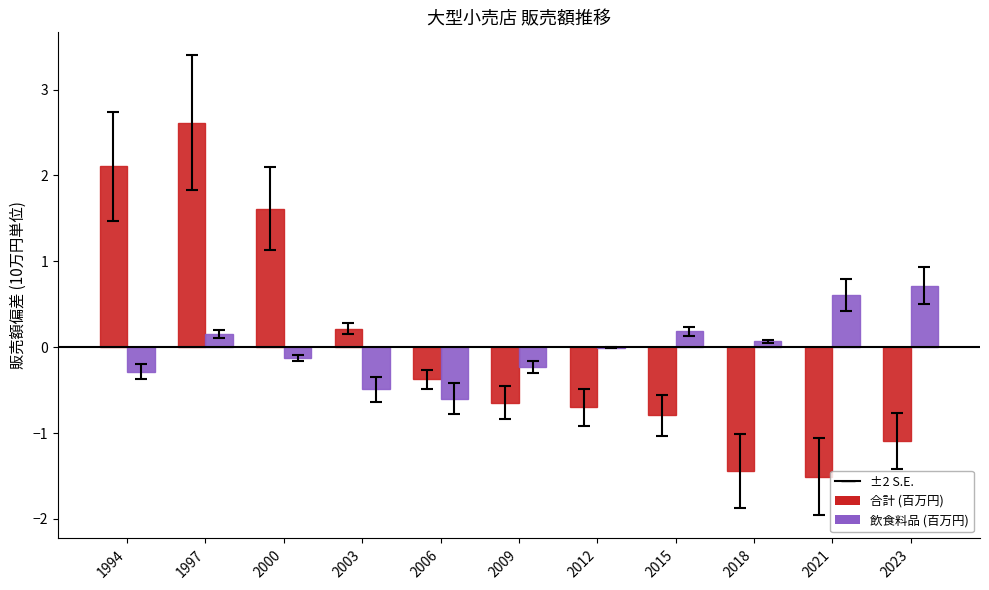

At which category is the sum across all series the highest?

1997